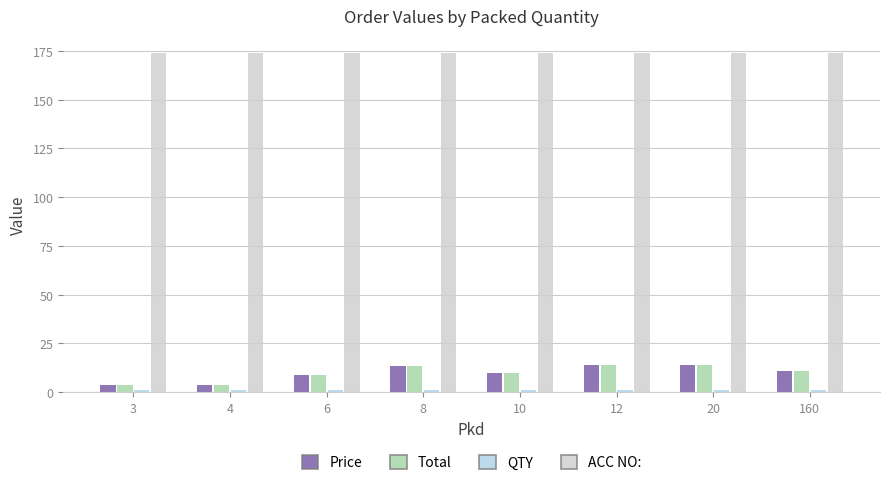

How many bars are there in each group?

4